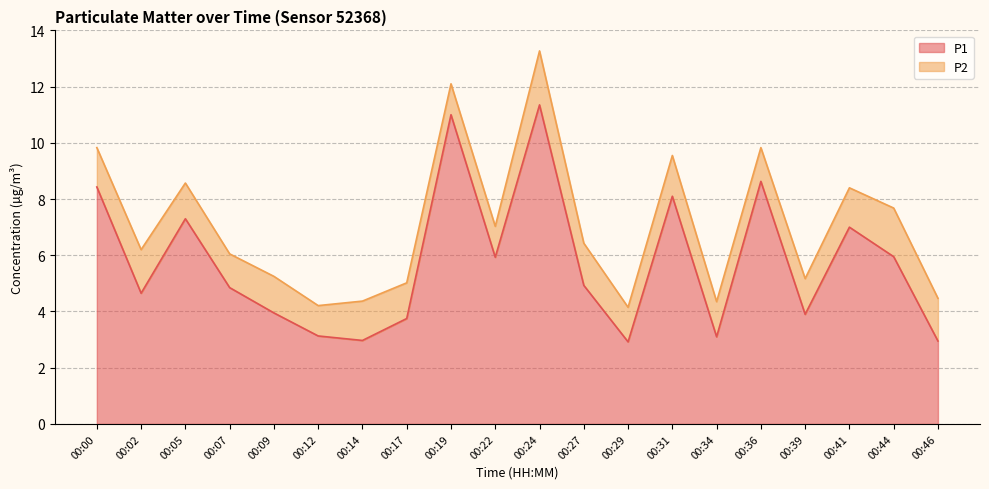

What is the change in value from 00:17 to 00:24?

+7.6